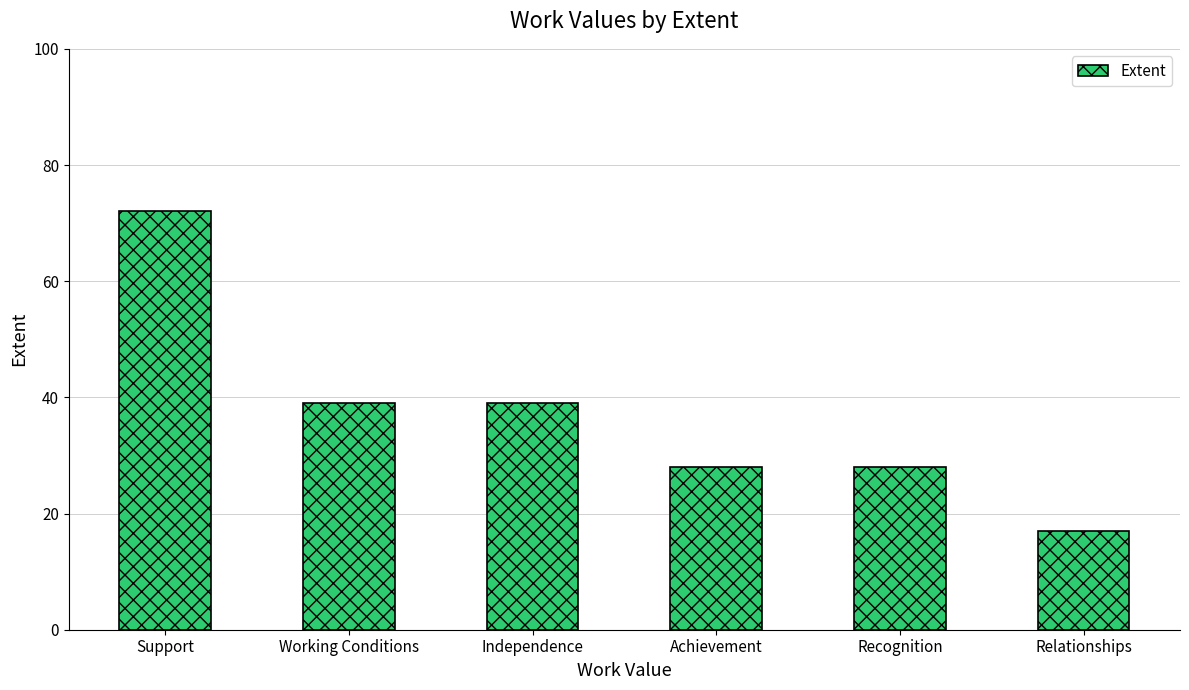

Read the value at Working Conditions.

39